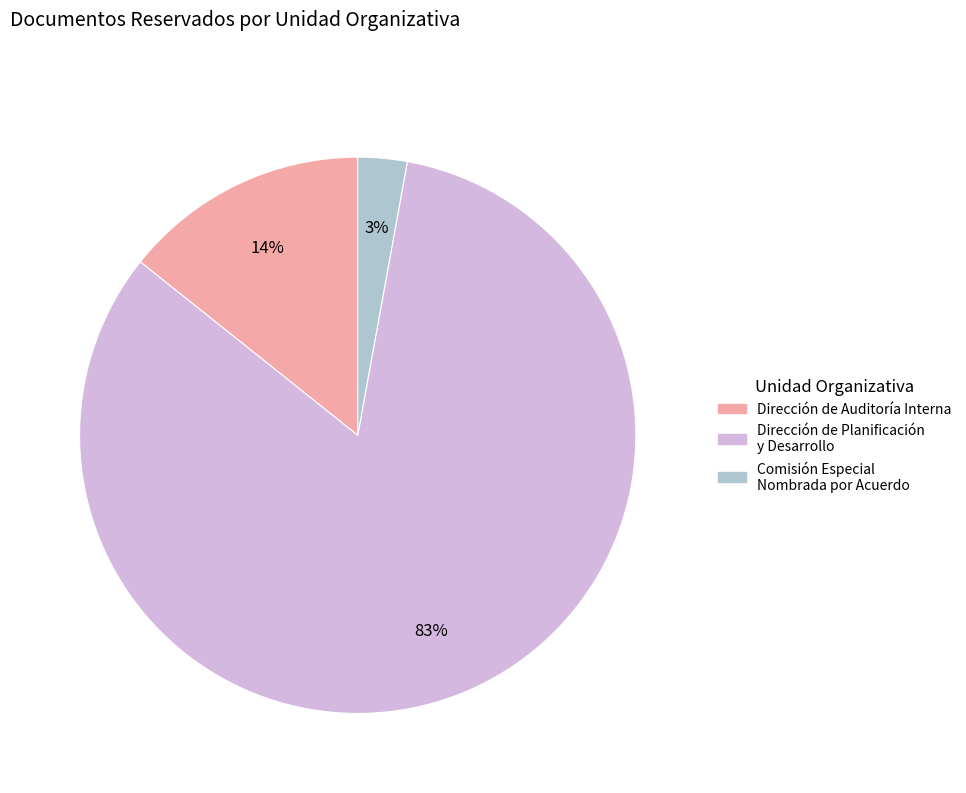

To the nearest percent, what percentage of the pie is Dirección de Planificación y Desarrollo?

83%